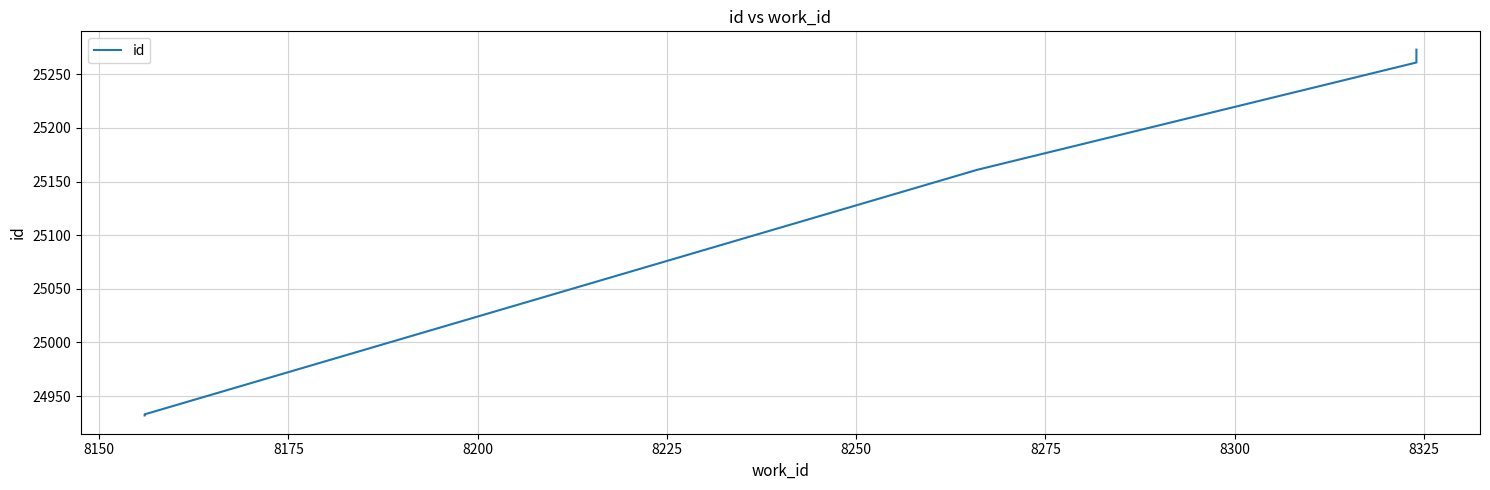

How many distinct data groups are displayed?

1